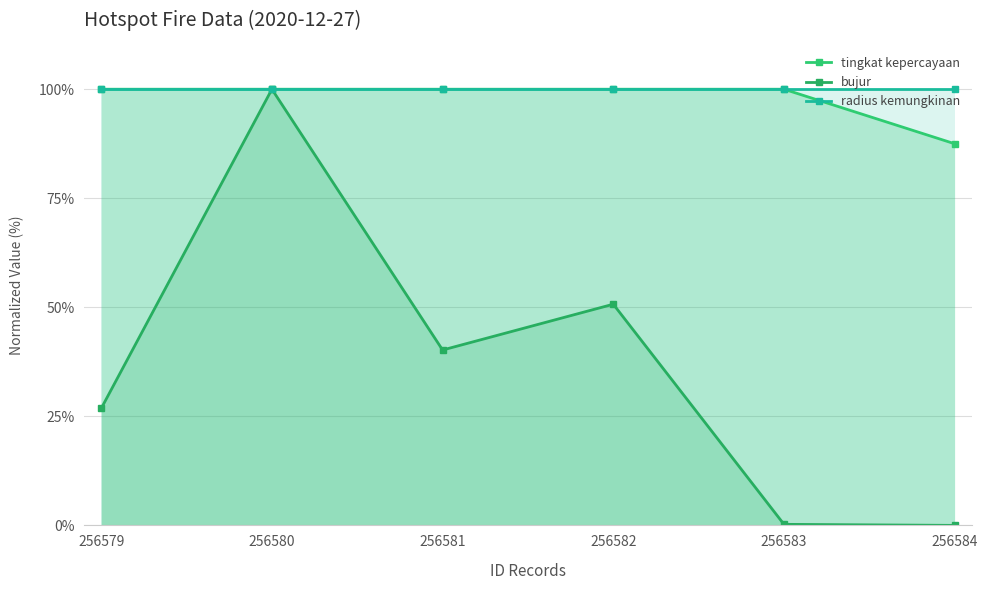

What is the total value across all series at 256584?

187.5